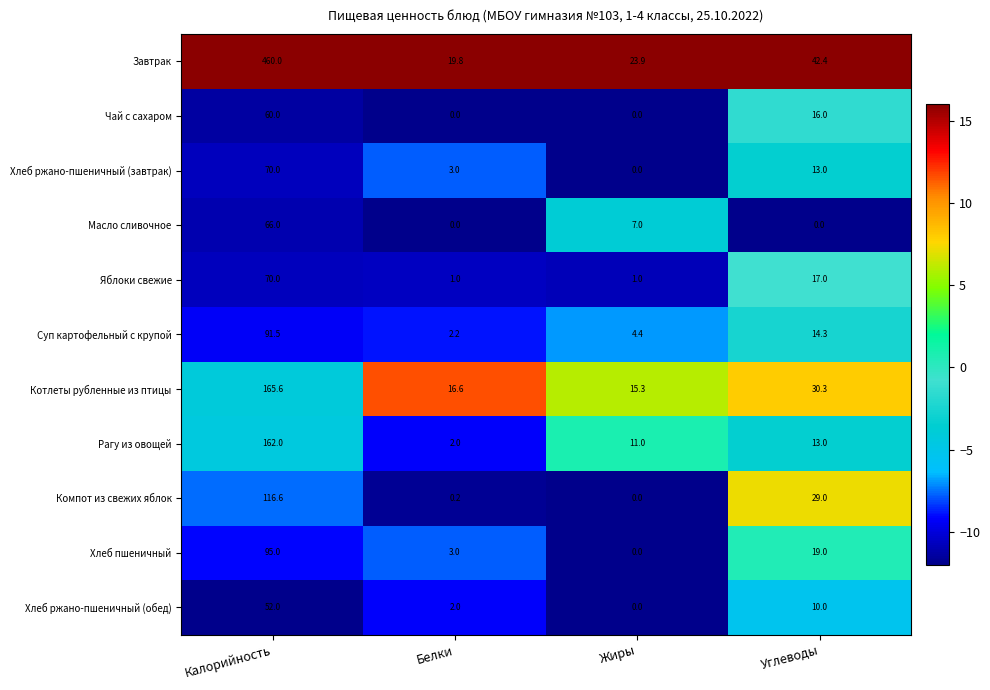

True or false: Яблоки свежие has a value of 1.0 at Белки.

True